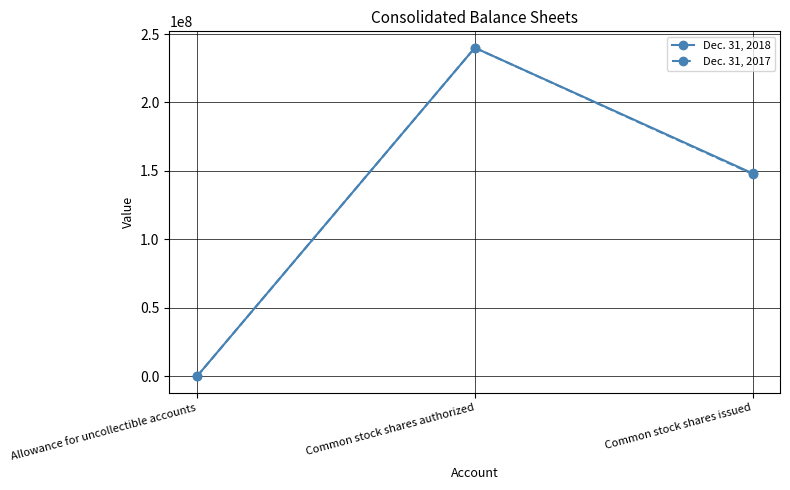

What is the value of the Dec. 31, 2017 point at the 3rd from the left?

147740000